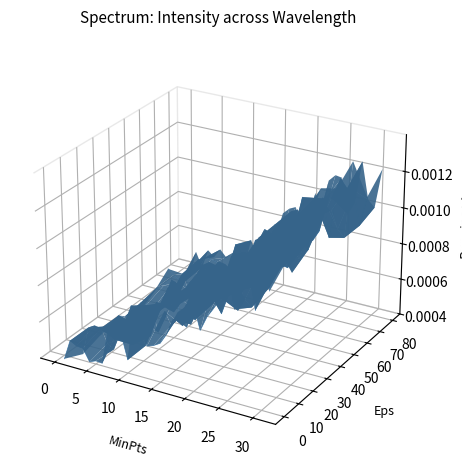

At which category does the chart reach its peak across all series?

30